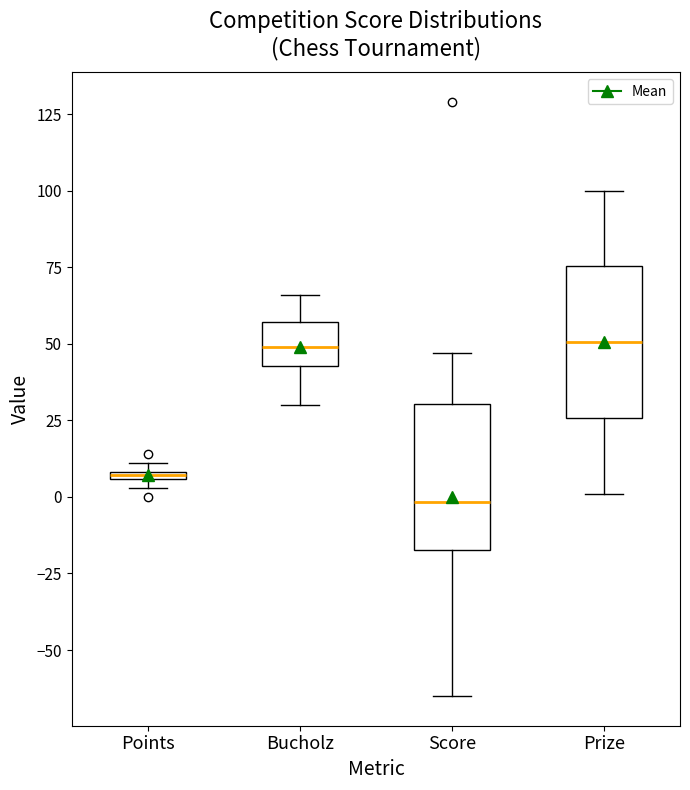

Which box's median line is the lowest?

Score